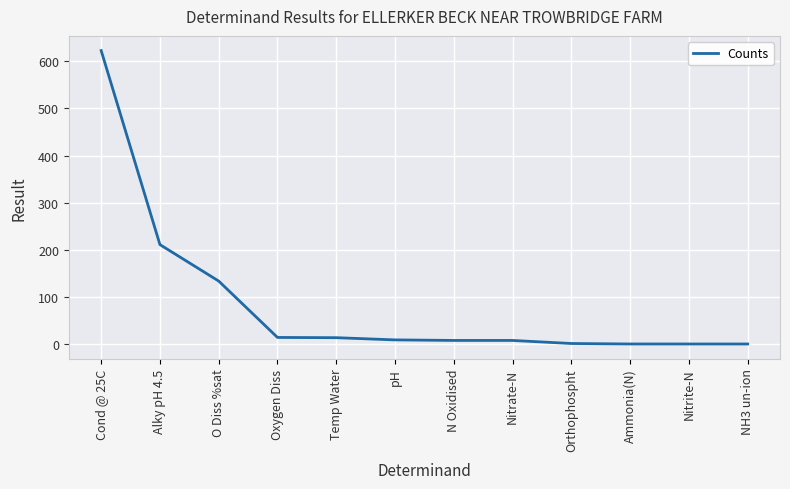

What is the difference between the maximum and minimum values?

623.0